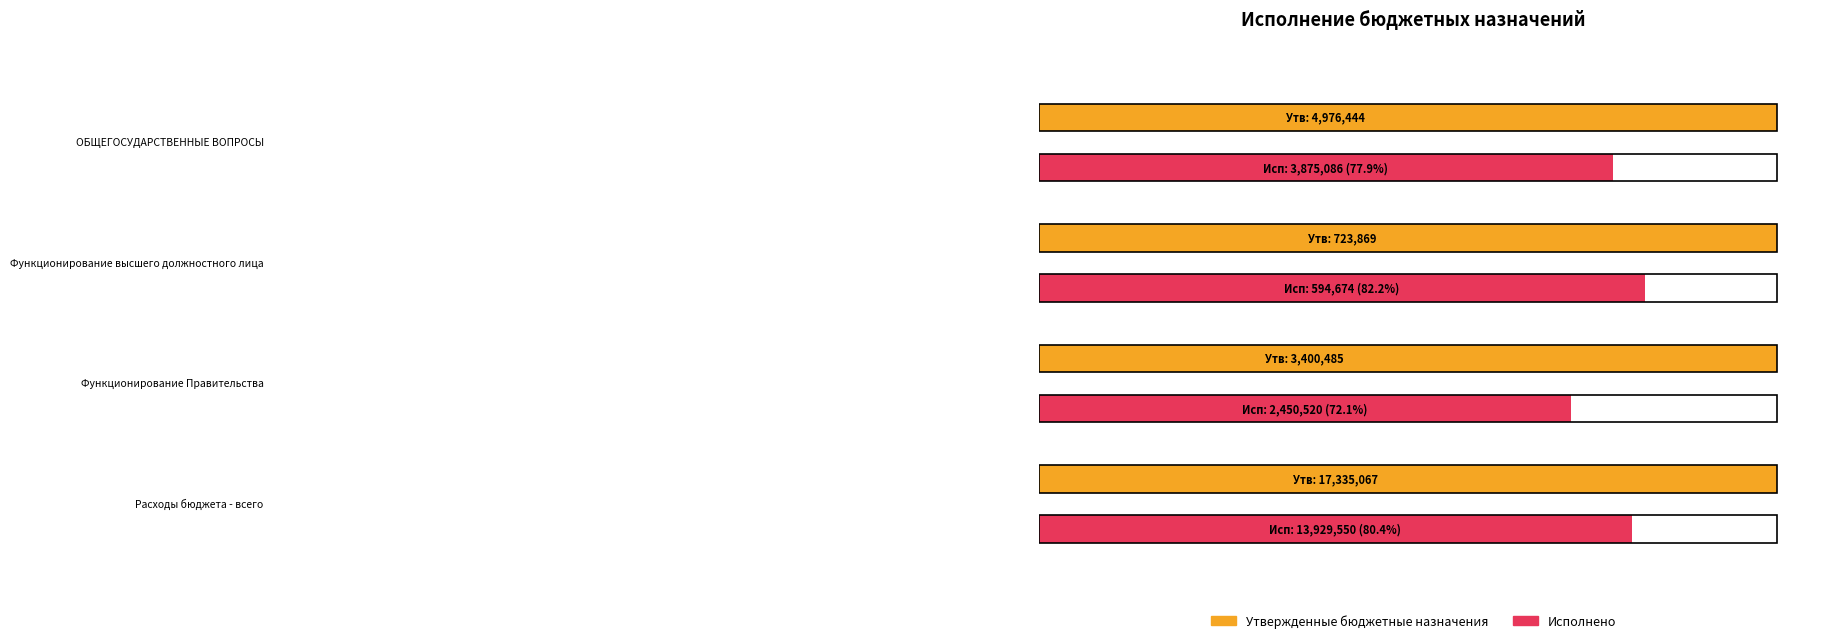

The Исполнено series shows 801716.5 at Функционирование высшего должностного лица. True or false?

False